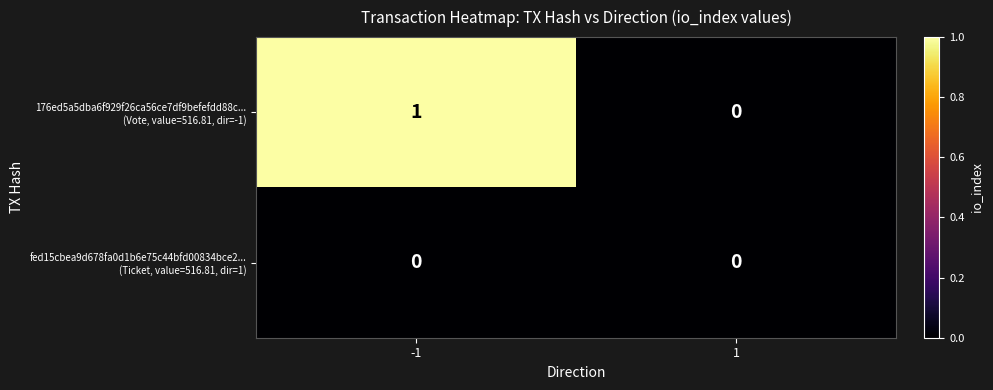

What is the difference between the highest and lowest values at -1?

1